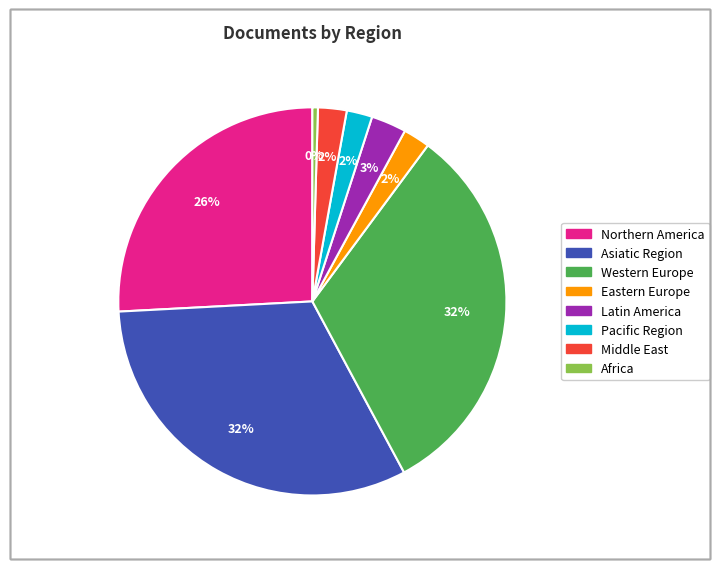

Is there a majority slice in this chart?

No